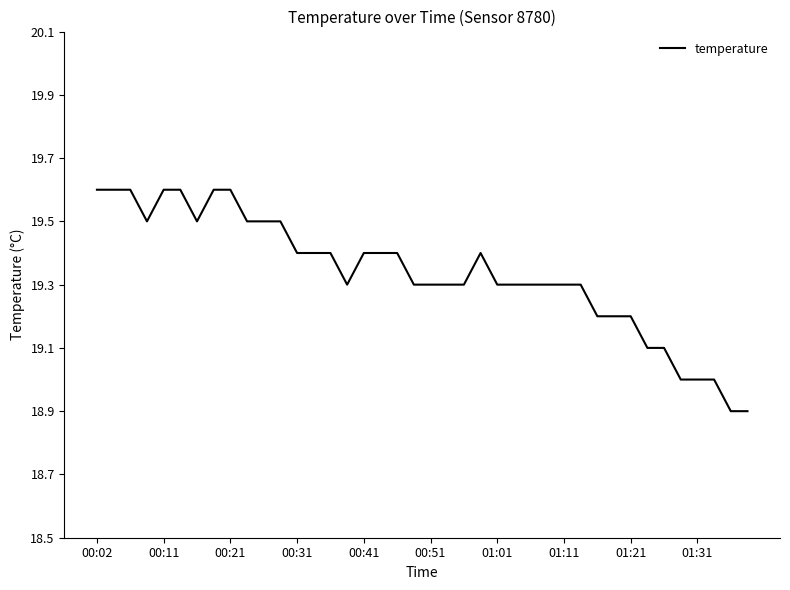

What is the difference between the maximum and minimum values?

0.7